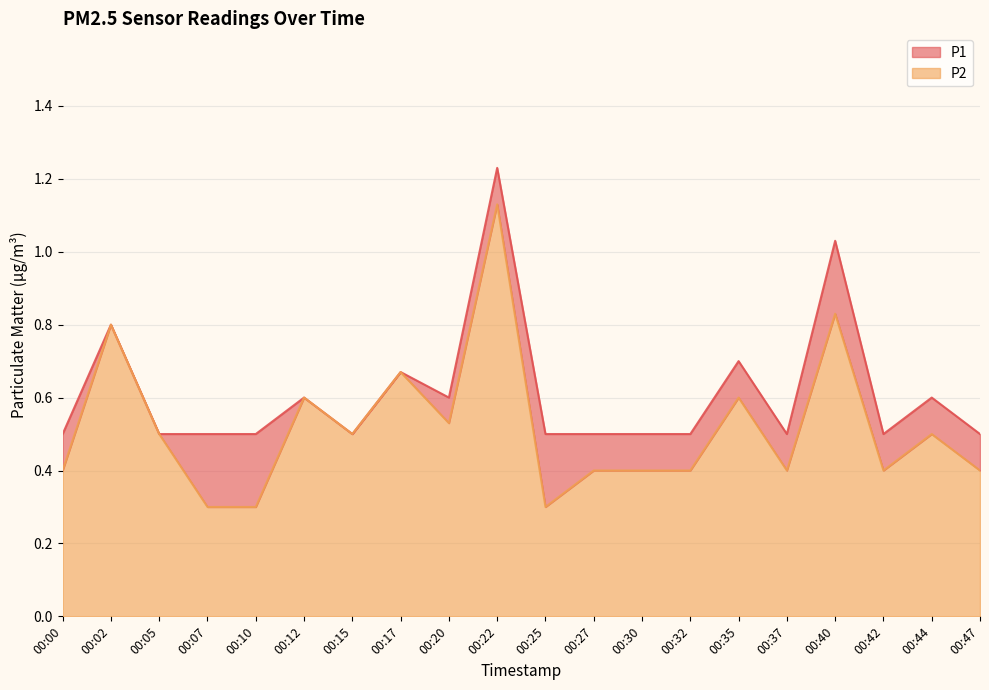

How many data points does each series have?

20